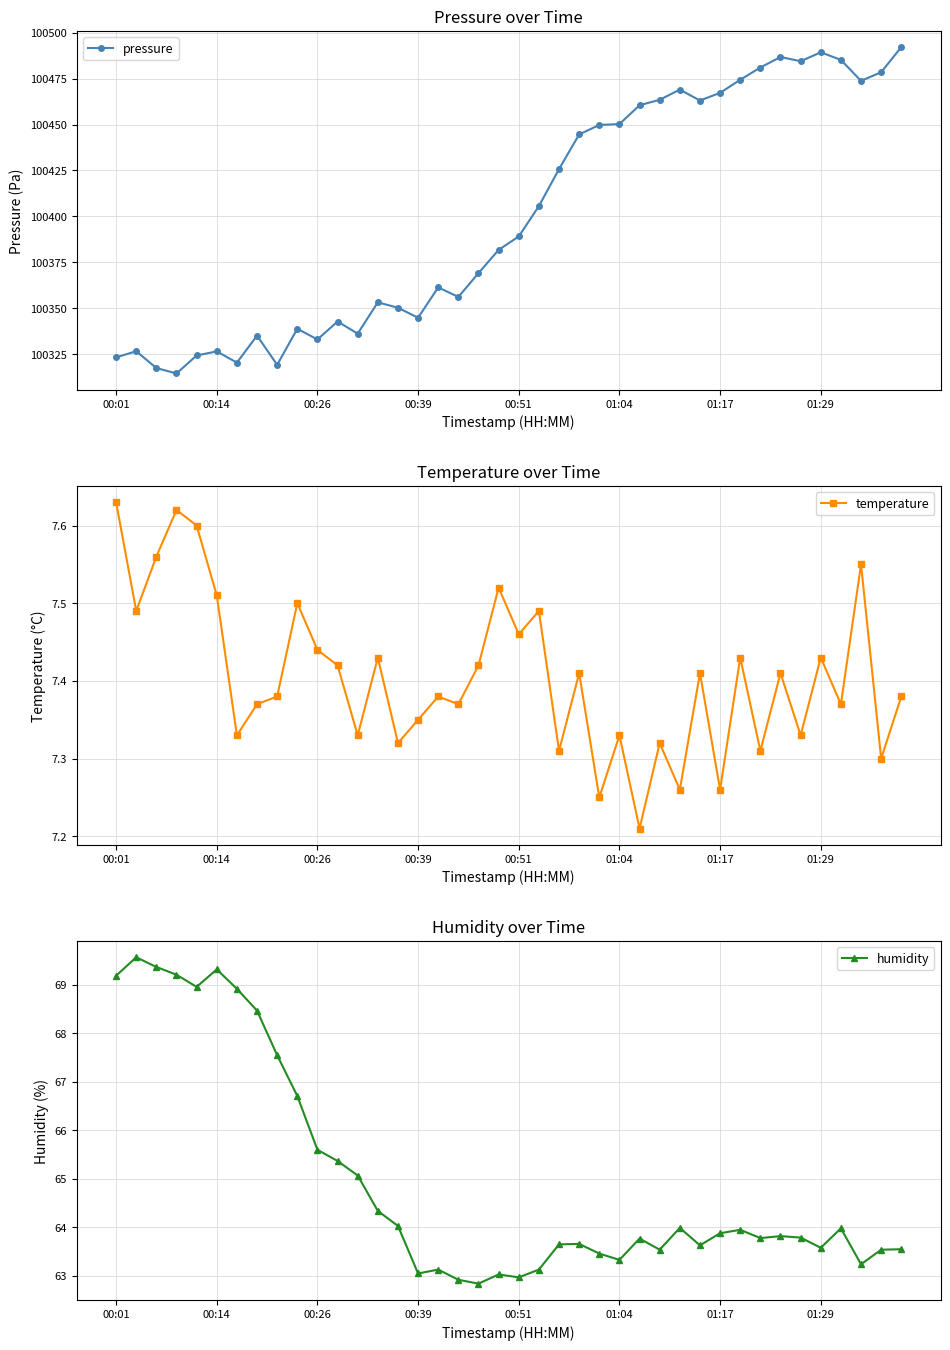

True or false: temperature has more than 0 points higher than both neighbors.

True